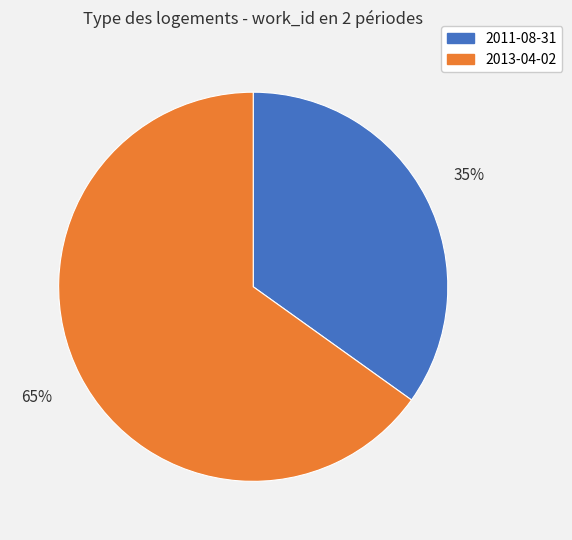

Which has a higher value, 2011-08-31 or 2013-04-02?

2013-04-02